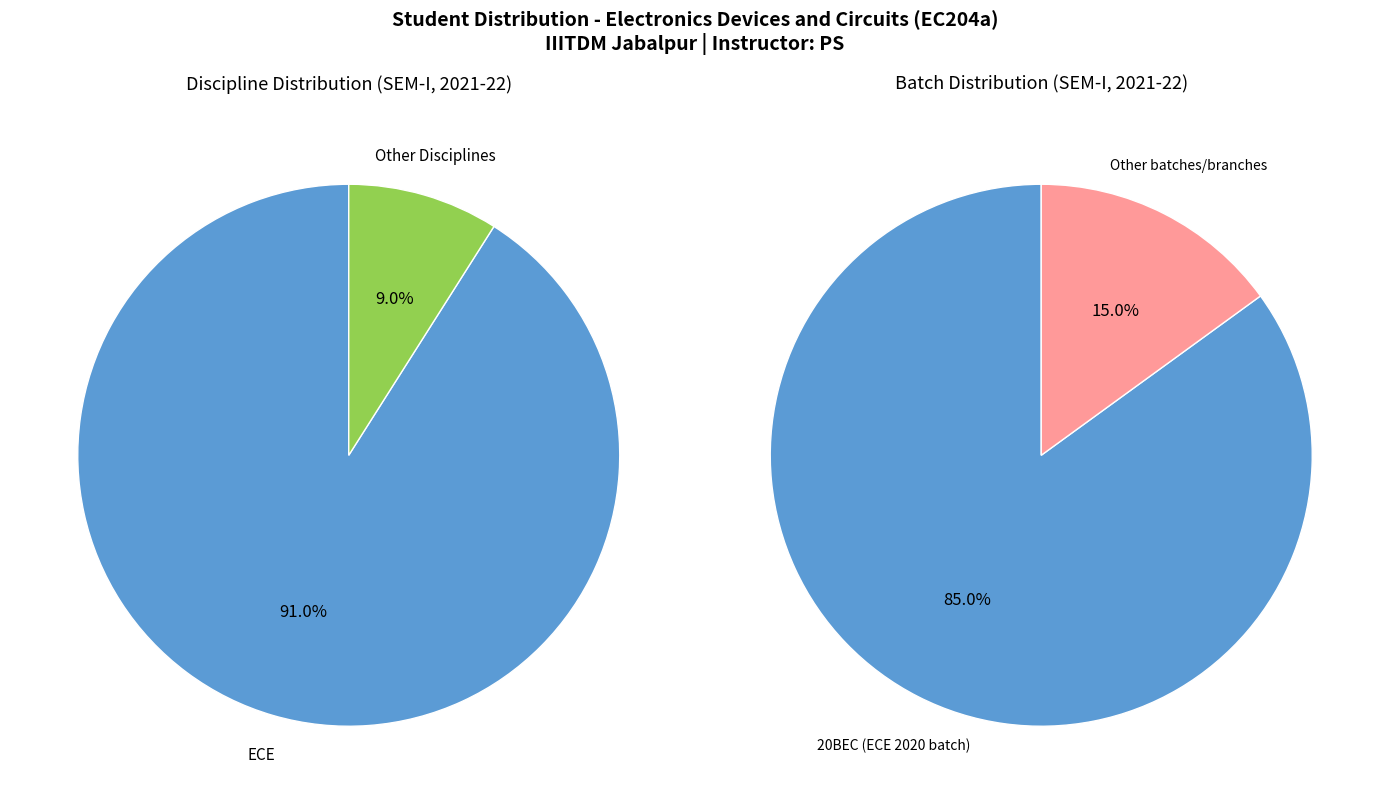

The Other slice represents 9% of the pie. True or false?

True